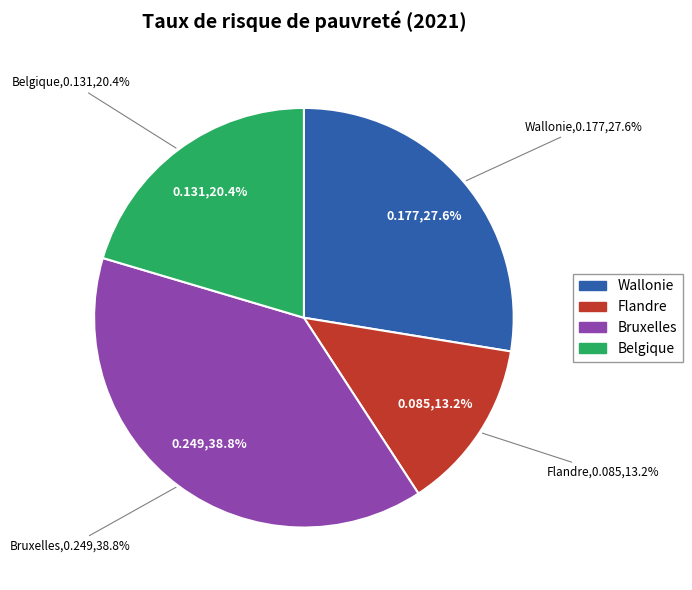

To the nearest percent, what is the difference between the Belgique and Bruxelles slice percentages?

18%